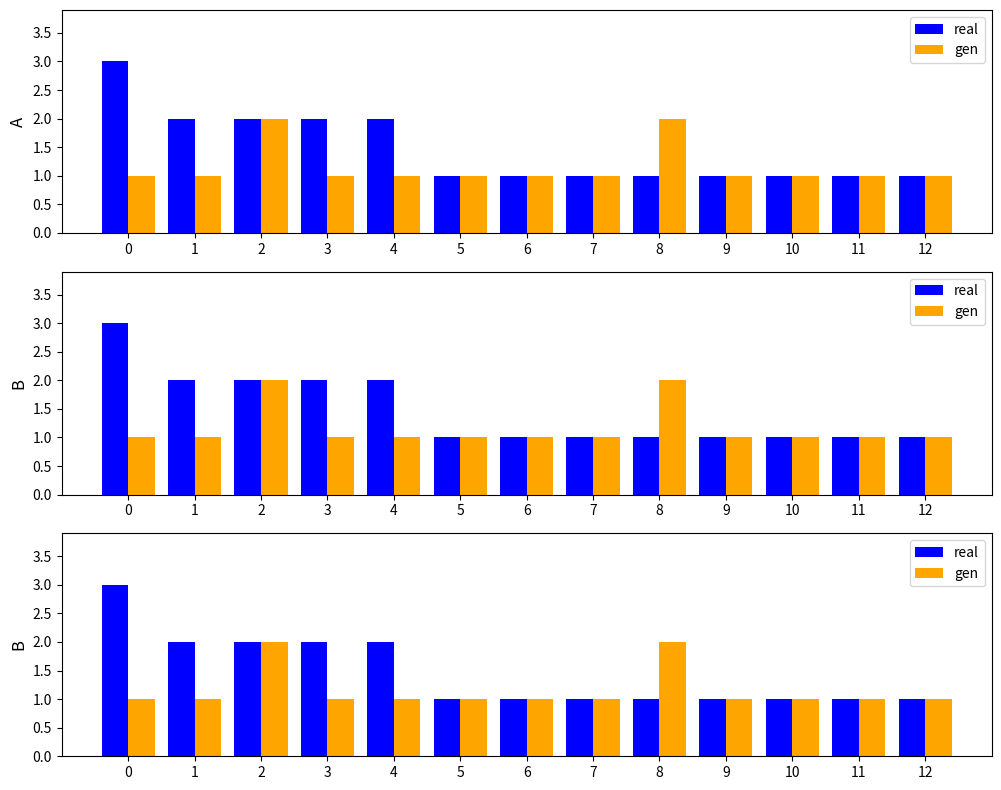

What is the spread (max minus min) of values at 8?

1